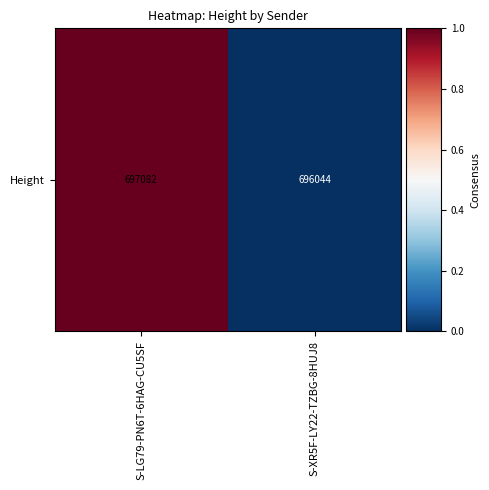

Rank the categories by value from highest to lowest.

S-LG79-PN6T-6HAG-CU5SF, S-XR5F-LY22-TZBG-8HUJ8